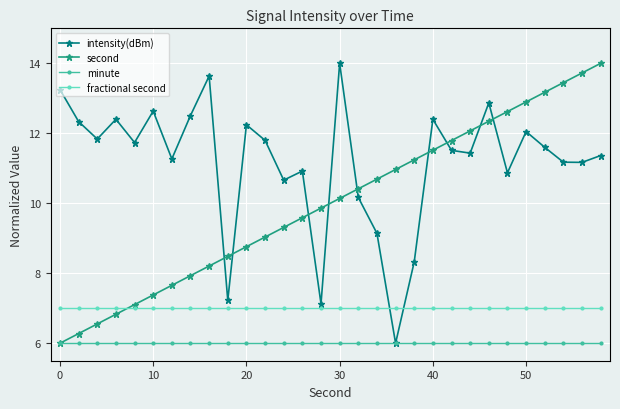

After their last crossing, which series has the higher values: fractional second or second?

second